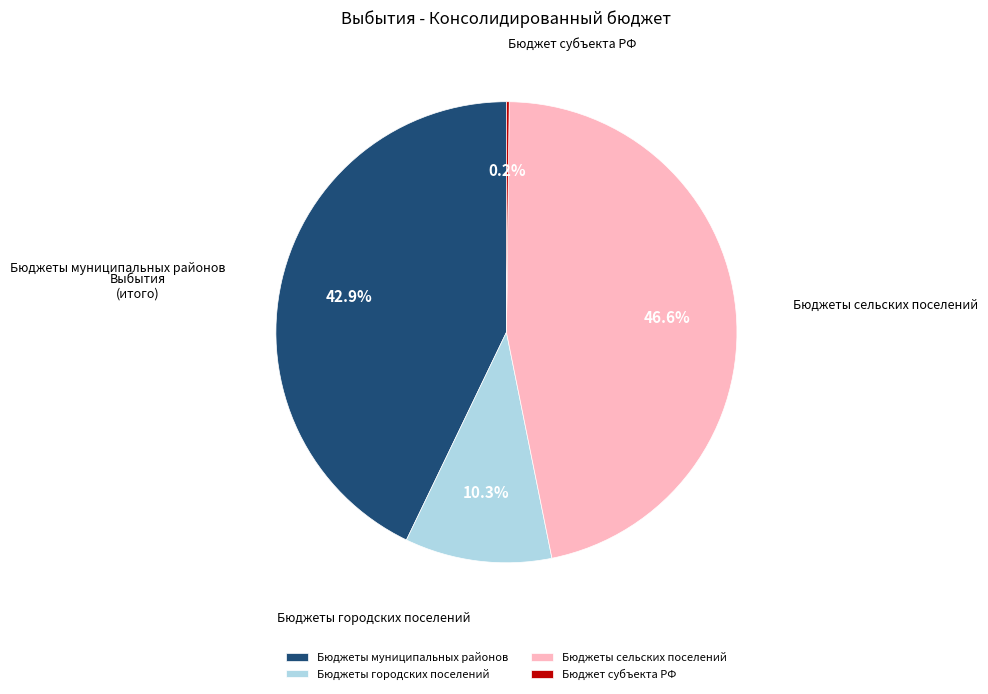

What percentage is the Бюджеты сельских поселений slice, to the nearest percent?

47%